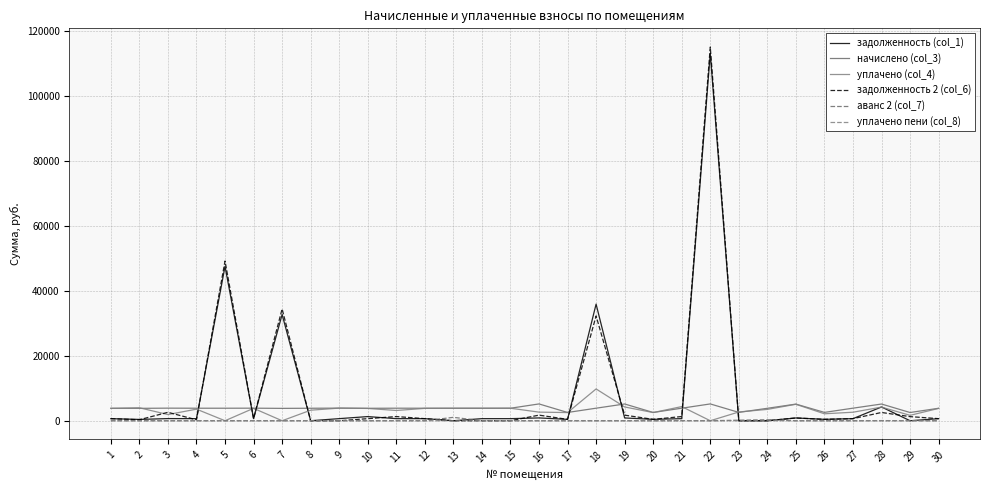

Does the chart display data point markers on the line(s)?

No